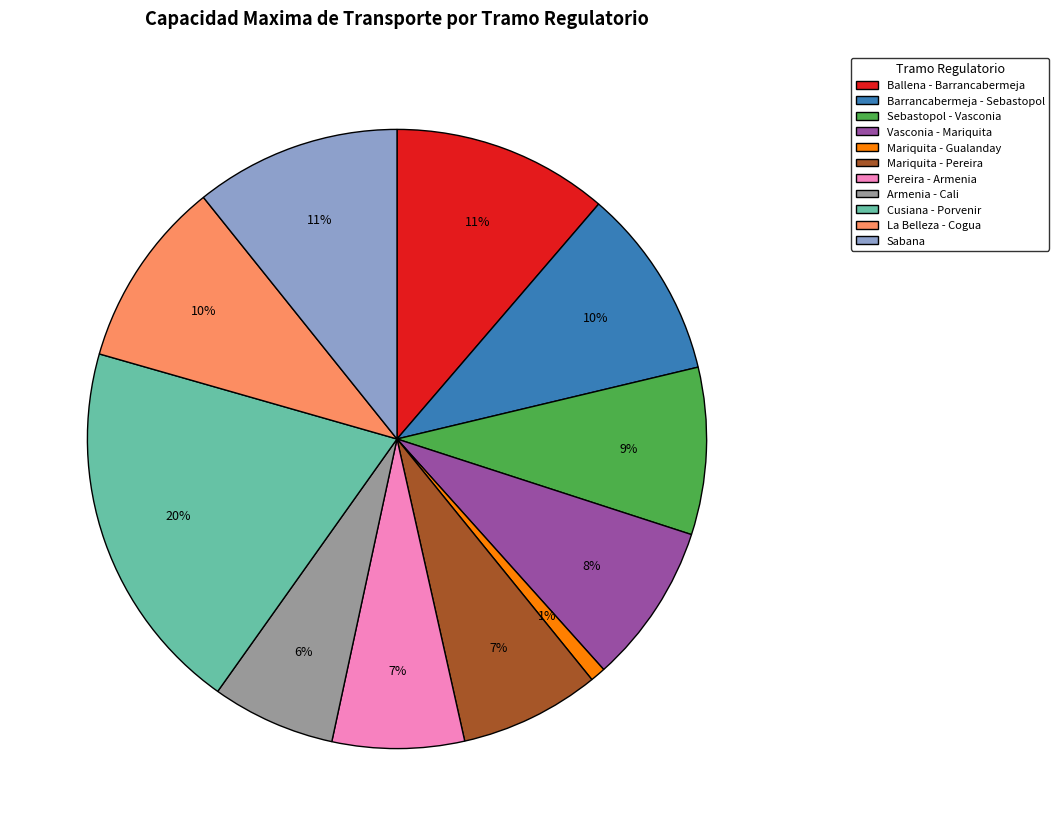

True or false: Mariquita - Pereira accounts for 7% of the total.

True